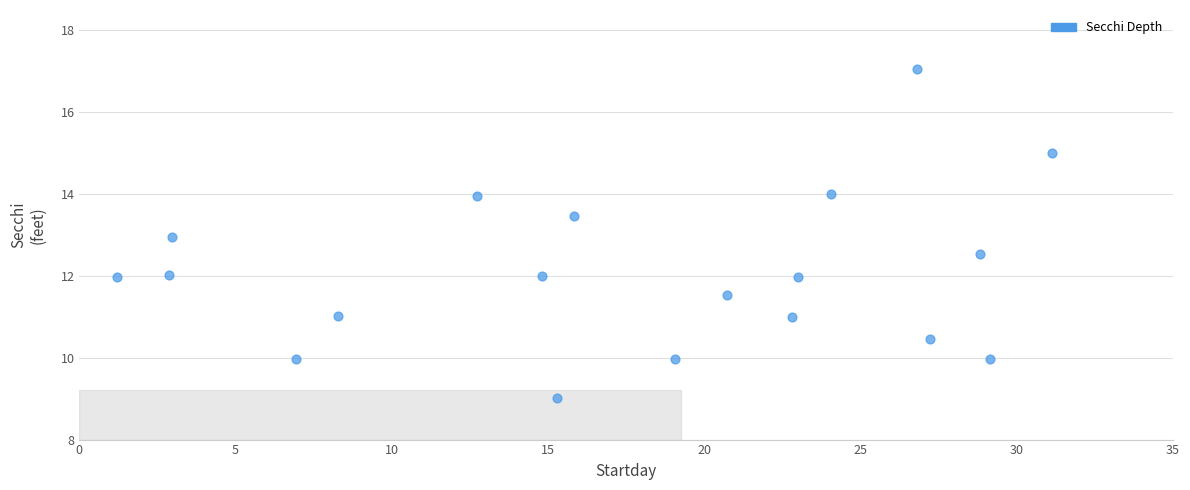

What is the range of X values (max minus min)?

29.9